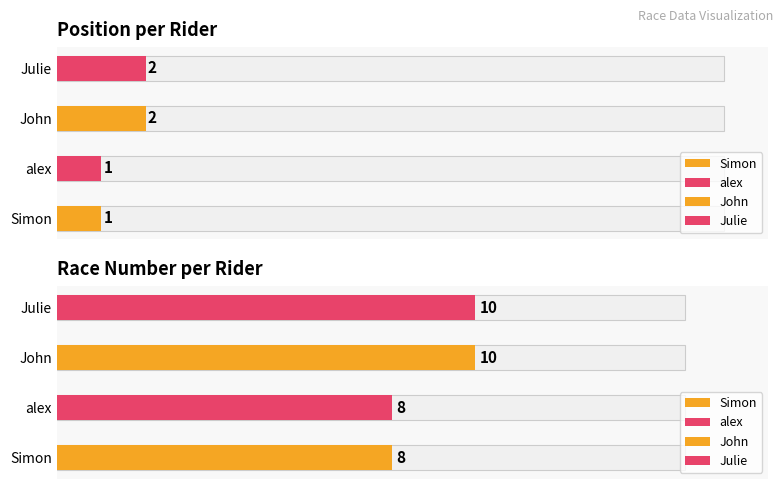

Reading left to right, transcribe all the data shown in this chart.

position: 1	1	2	2
number: 8	8	10	10